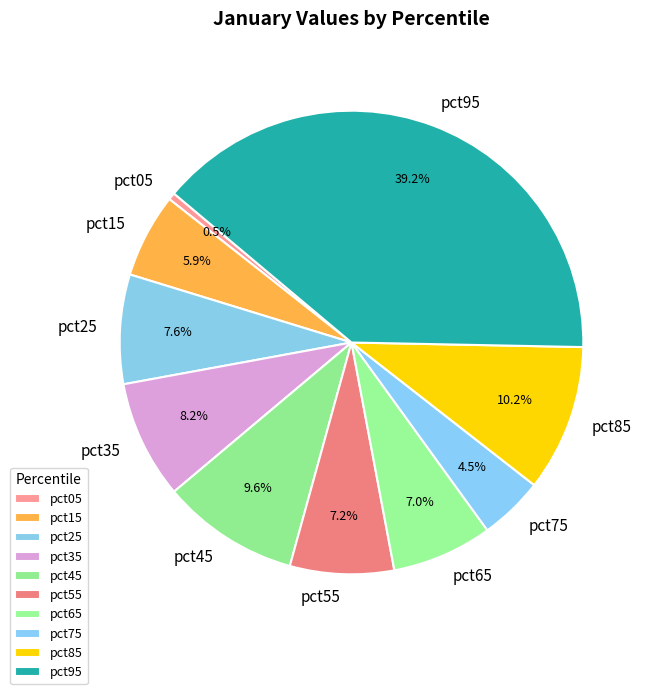

To the nearest percent, what is the difference between the largest and smallest slice percentages?

39%